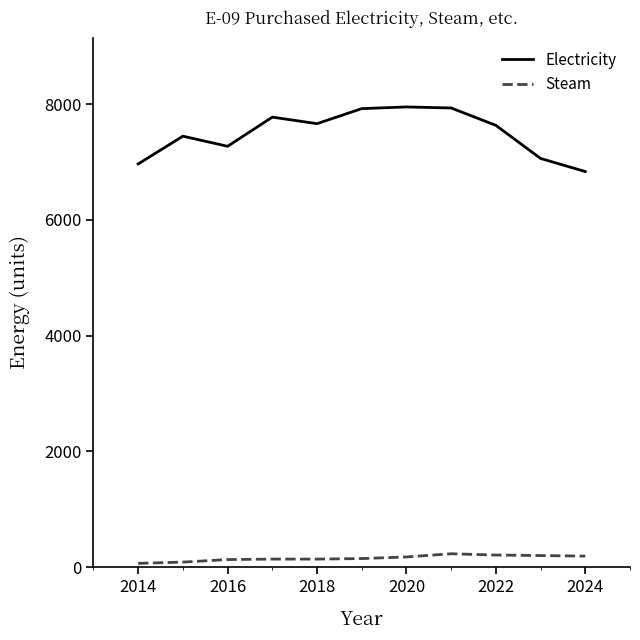

Which series has the largest total across all categories?

Electricity